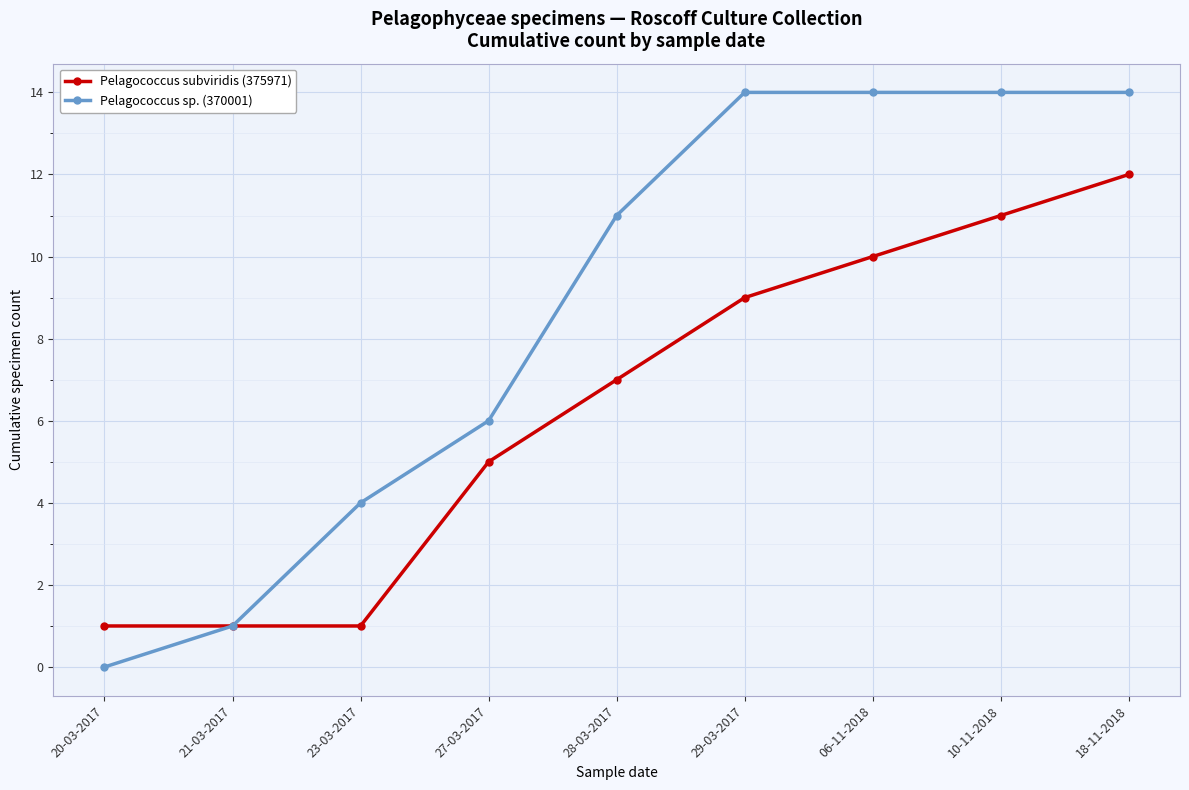

Rank the series by their maximum value, from lowest to highest.

Pelagococcus subviridis (375971), Pelagococcus sp. (370001)